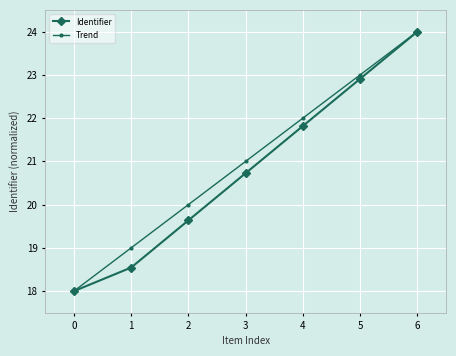

What is the average value of the Identifier series?

20.8